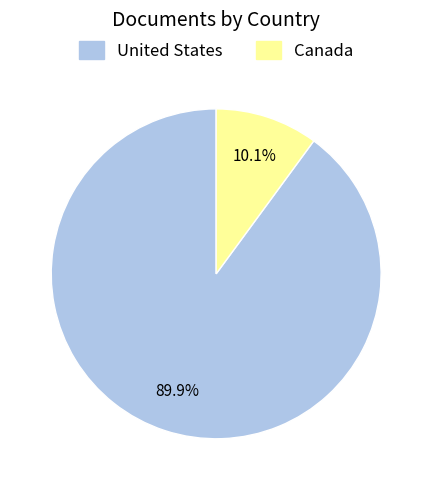

What is the largest slice in the pie chart?

United States